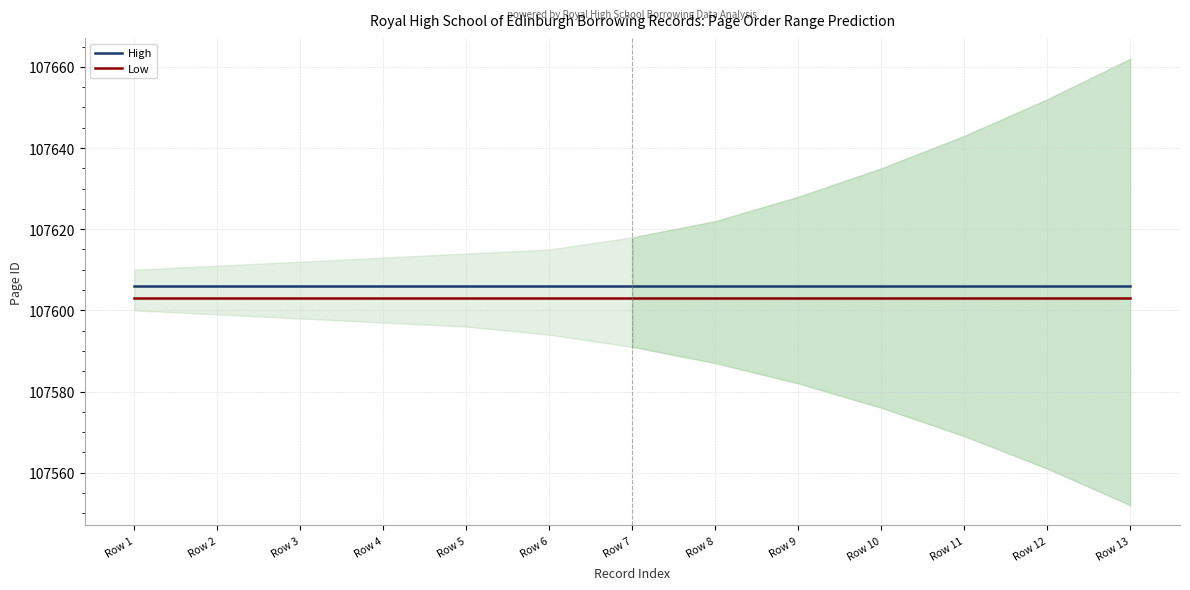

Is the value of High at Row 9 greater than the value of Low at Row 11?

Yes